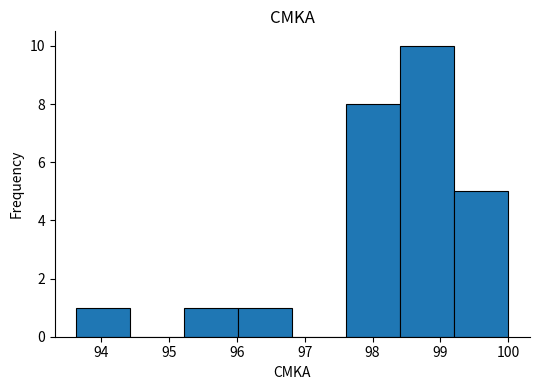

Reading left to right, transcribe this chart: for each bar, give the range it covers on the x-axis and its height. Neither the bar edges nor the heights are printed on the chart, so give them approximately, as read against the axes.

93.6 to 94.4: 1
94.4 to 95.2: 0
95.2 to 96.0: 1
96.0 to 96.8: 1
96.8 to 97.6: 0
97.6 to 98.4: 8
98.4 to 99.2: 10
99.2 to 100.0: 5